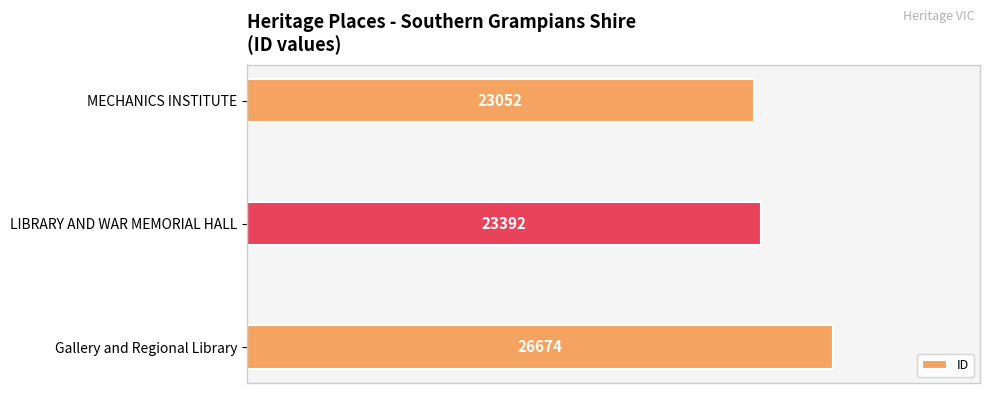

The chart shows a value of 23052 at MECHANICS INSTITUTE. True or false?

True